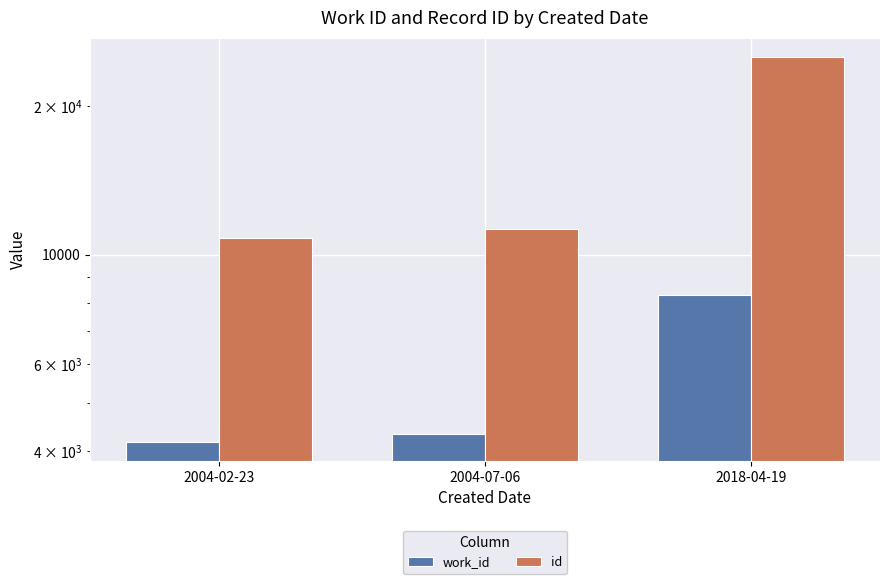

At which label is id closest to 18011?

2004-07-06